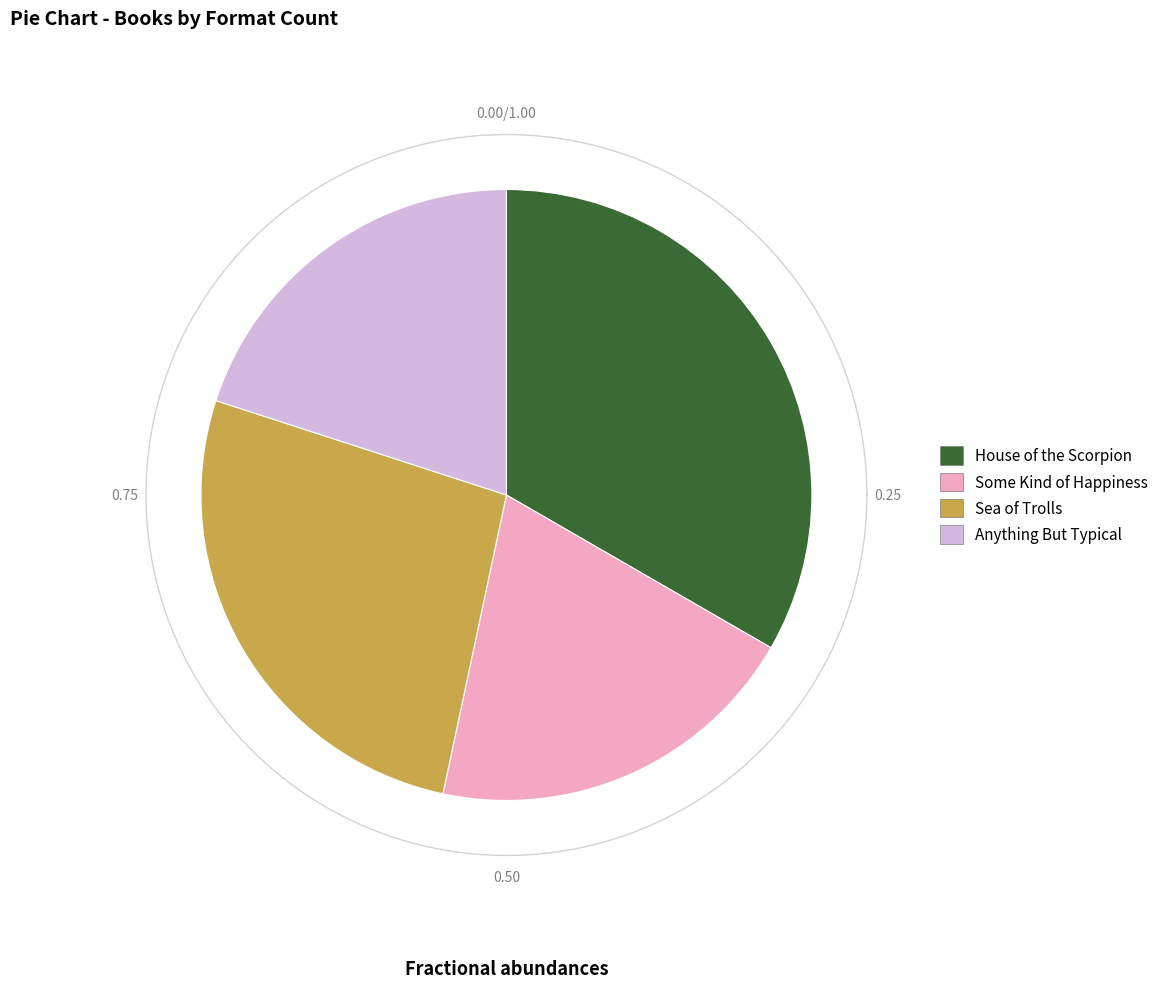

To the nearest percent, what is the difference between the largest and smallest slice percentages?

13%